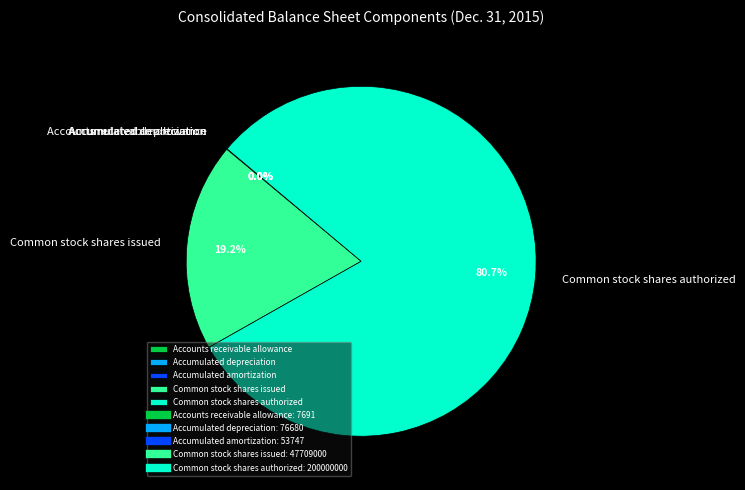

Is there a majority slice in this chart?

Yes